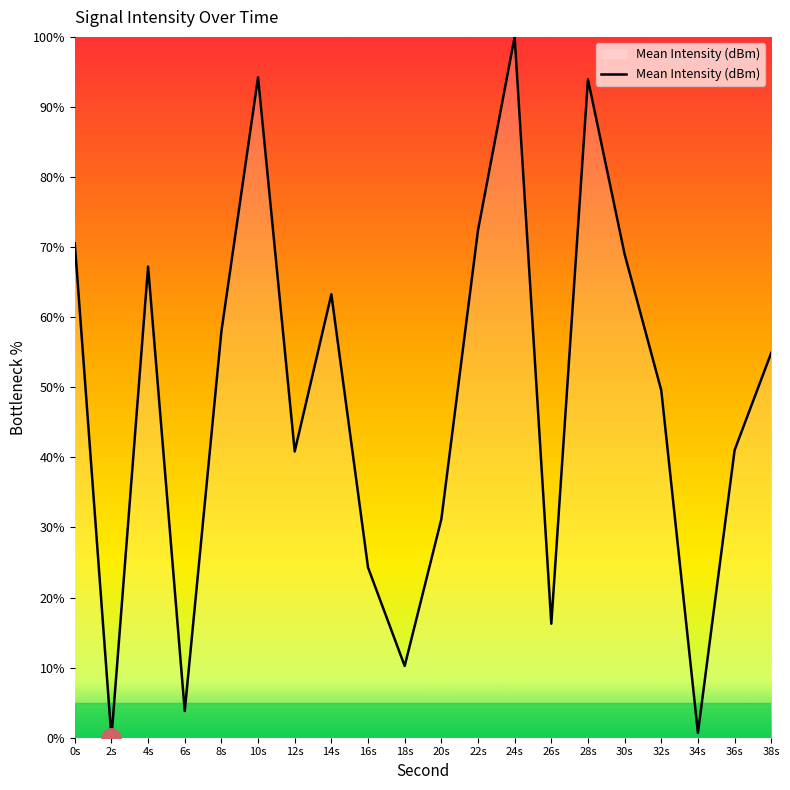

True or false: the data shows 77.9 at 38s.

False